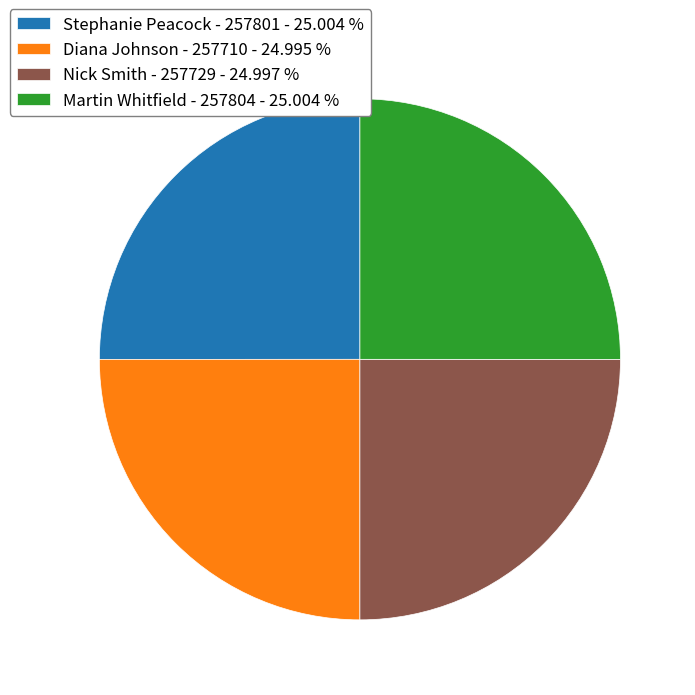

Is Diana Johnson - 257710 - 24.995 % the majority of the pie?

No